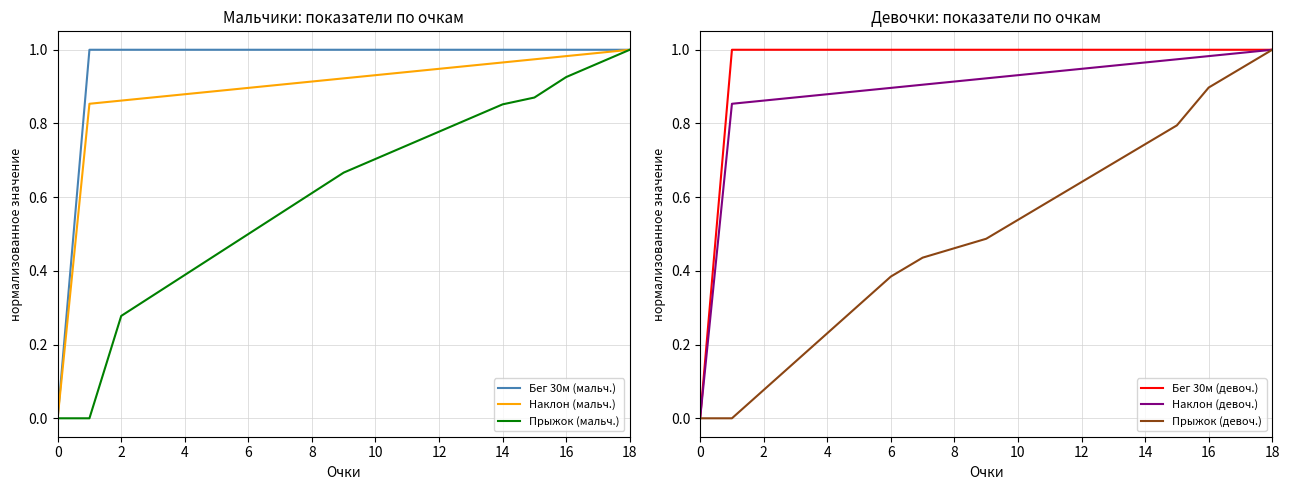

True or false: Прыжок (девоч.) and Прыжок (мальч.) cross at least once.

False